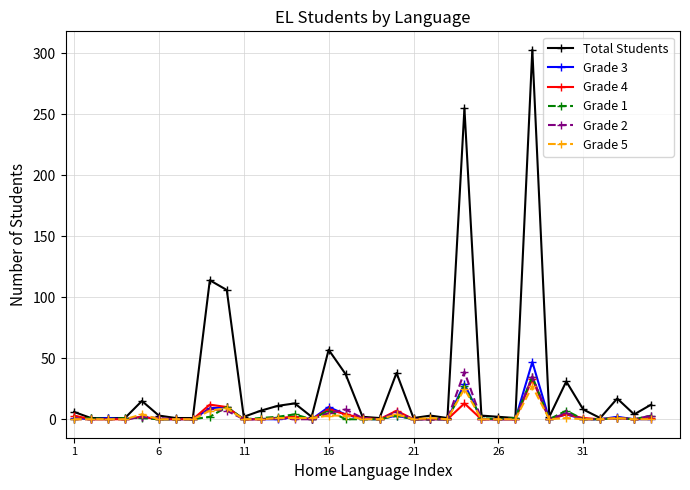

Which series has the widest spread of values?

Total Students